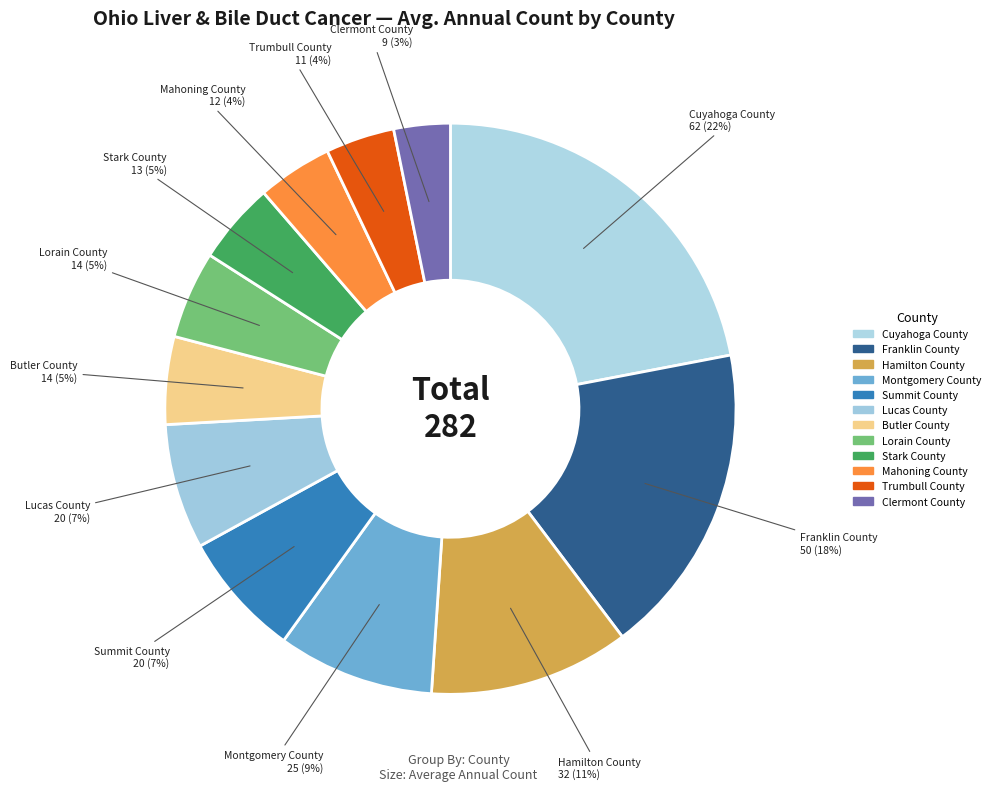

How many slices are in this pie chart?

12